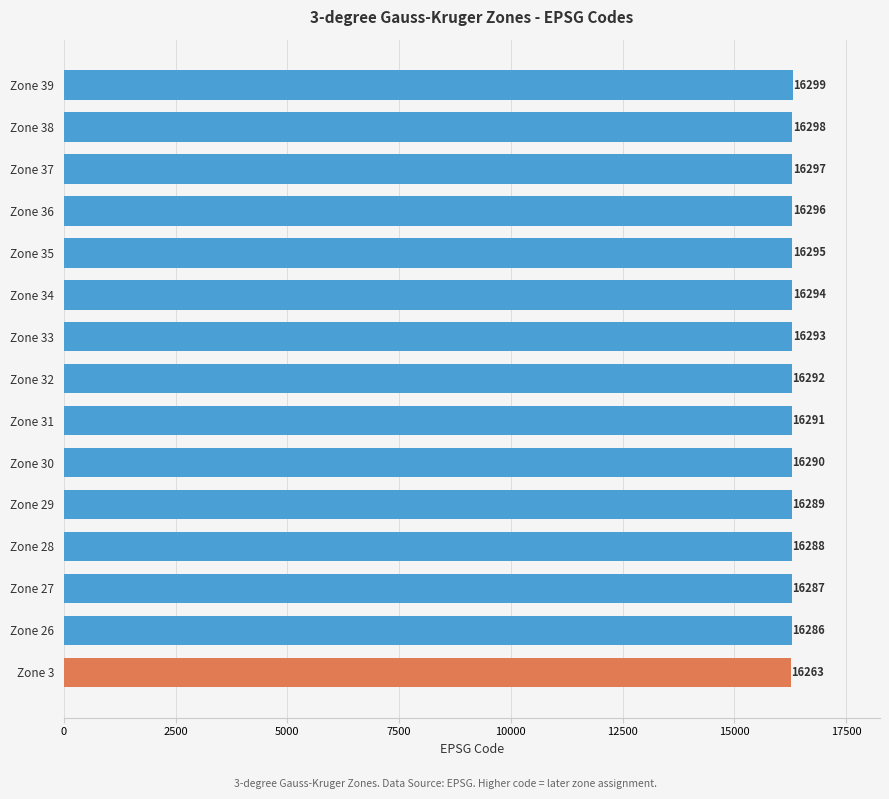

Approximately how many times larger is the value at Zone 39 compared to Zone 3?

1.0